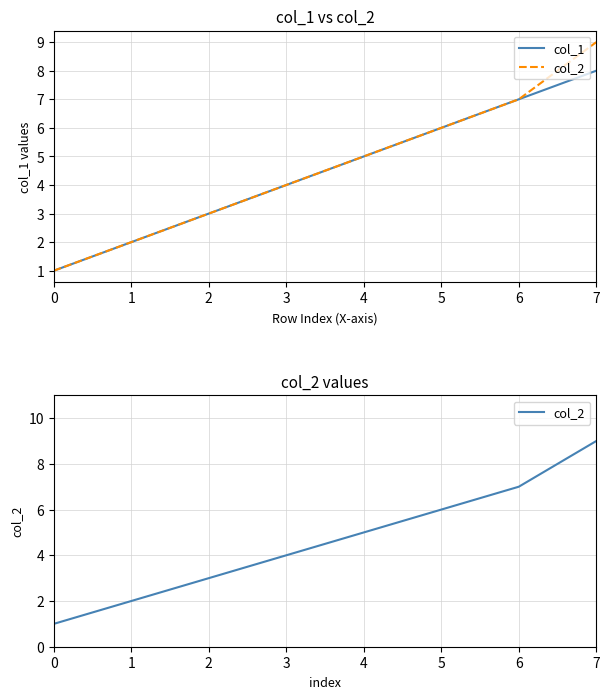

True or false: col_2 has a value of 6 at 5.

True